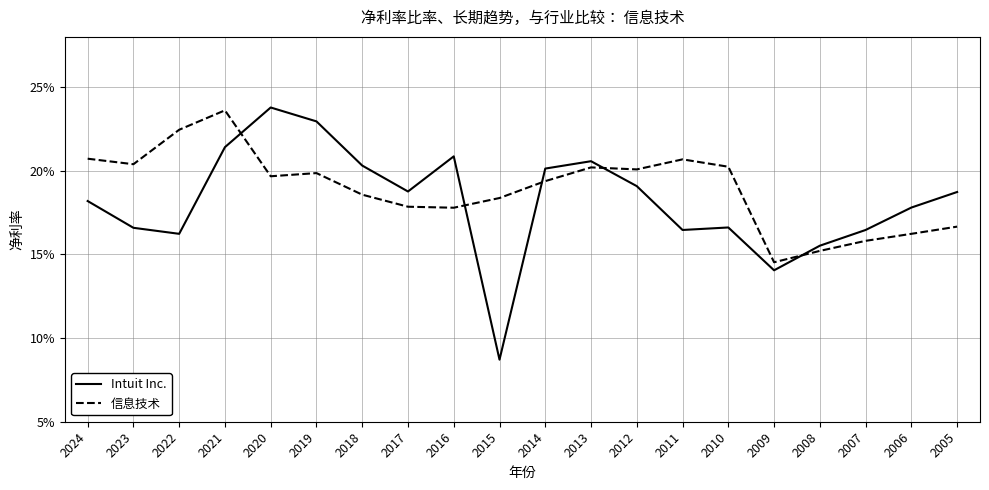

Rank the series by their maximum value, from lowest to highest.

信息技术, Intuit Inc.